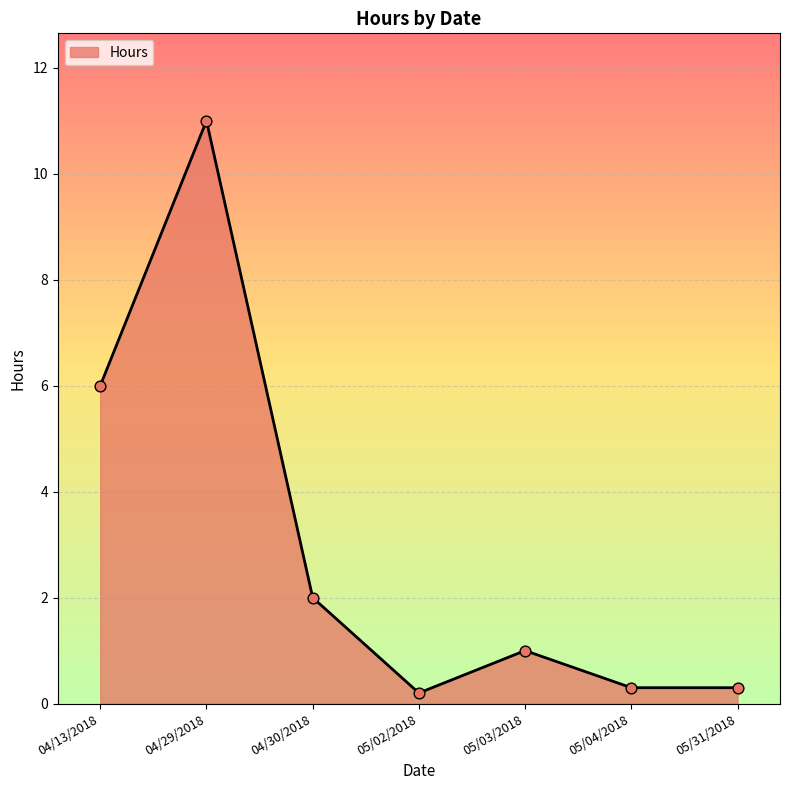

What is the change in value from 04/30/2018 to 05/03/2018?

-1.0